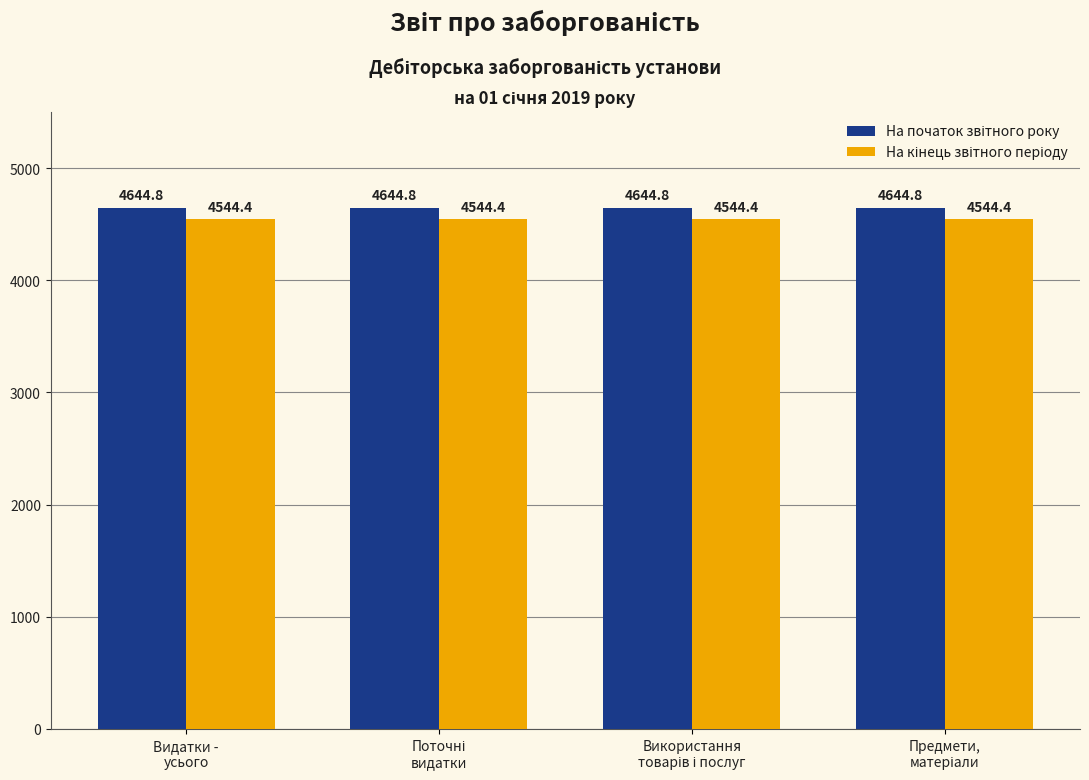

What is the minimum value shown in the chart?

4544.4